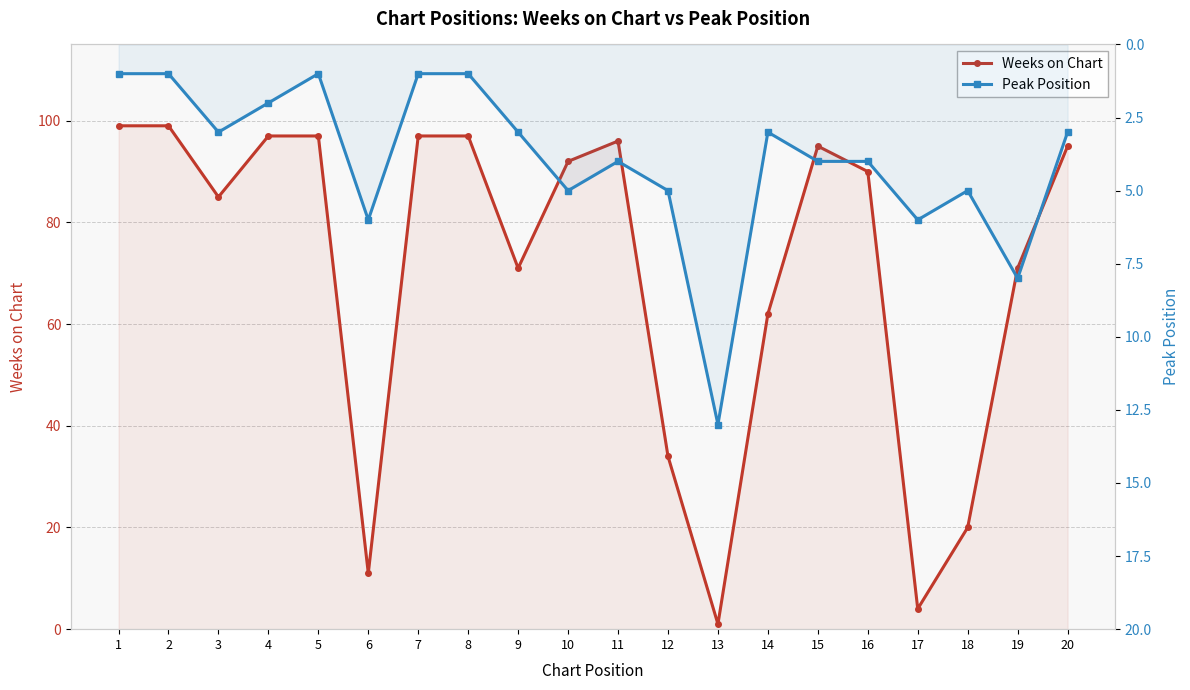

How many intersections are there between Peak Position and Weeks on Chart?

4